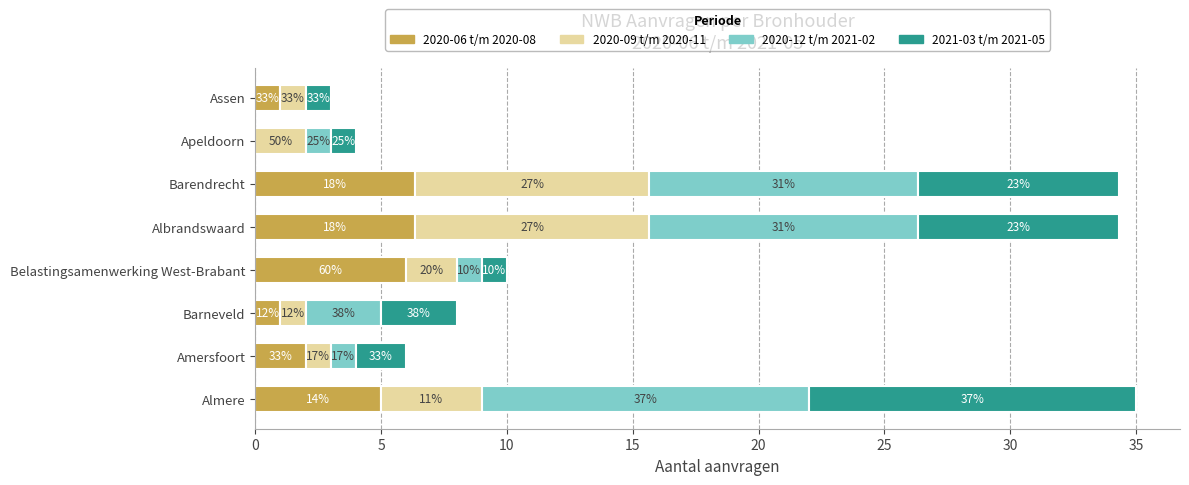

What are all the series names shown in the legend?

2020-06 t/m 2020-08, 2020-09 t/m 2020-11, 2020-12 t/m 2021-02, 2021-03 t/m 2021-05